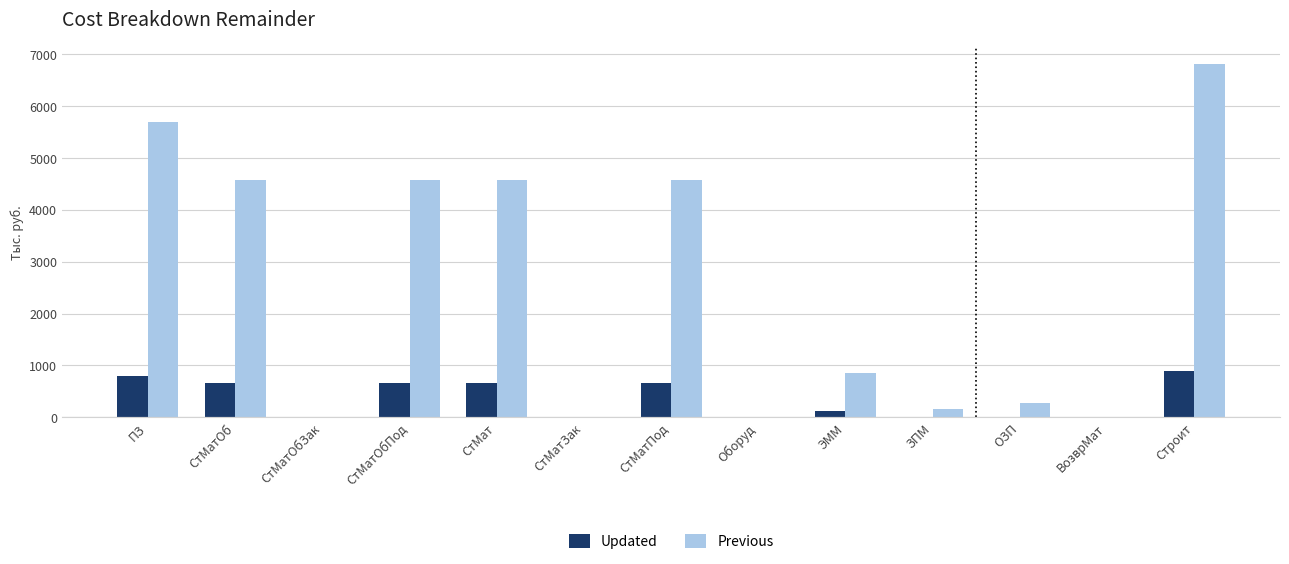

What is the approximate value of Previous at СтМатОбПод?

4572.7